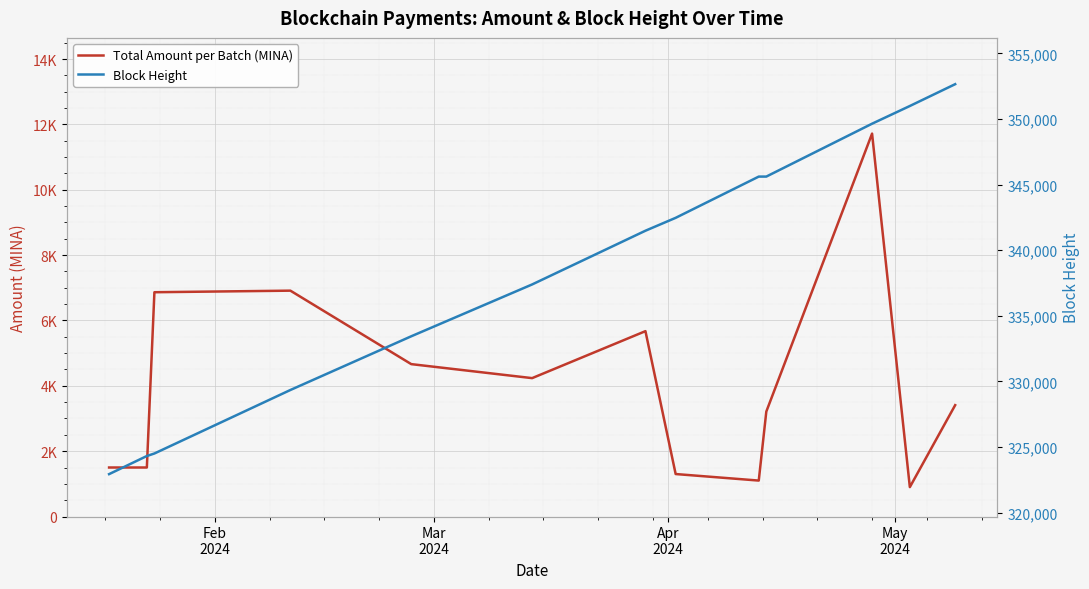

The Block Height series shows 150438.4 at Mar
2024. True or false?

False